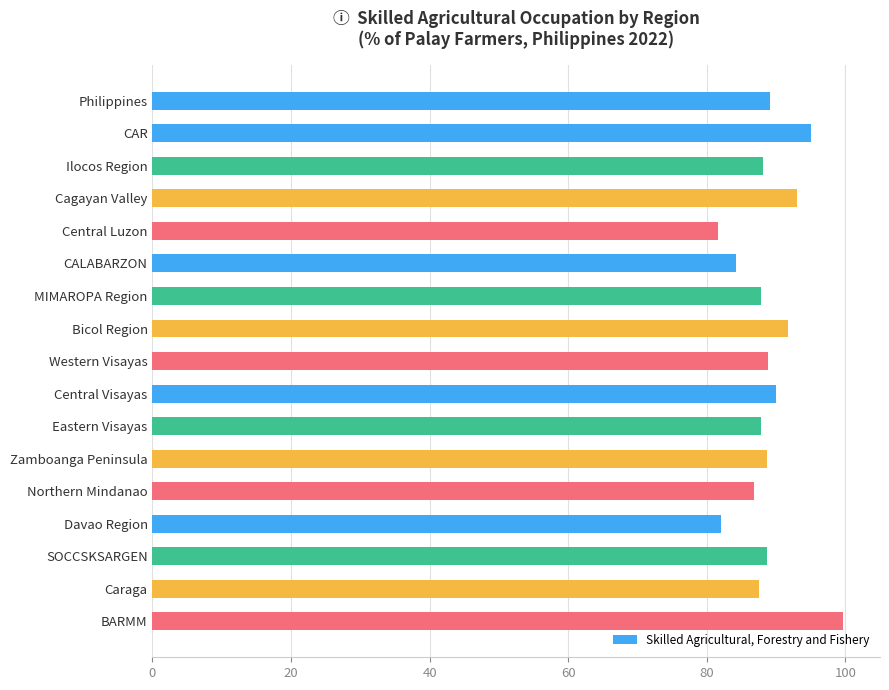

How many bars are there in total?

17